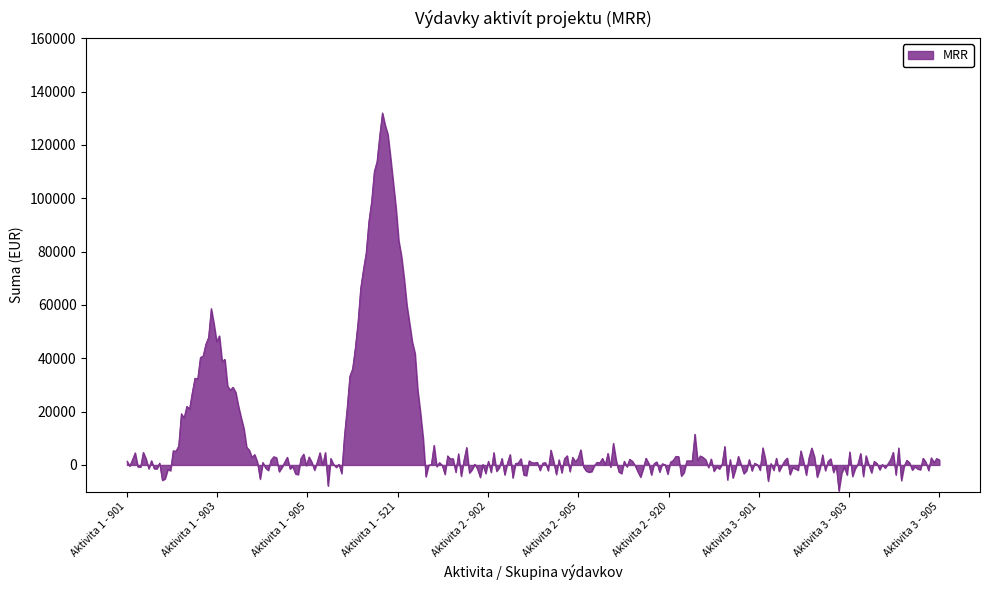

What is the smallest value displayed?

-9723.8